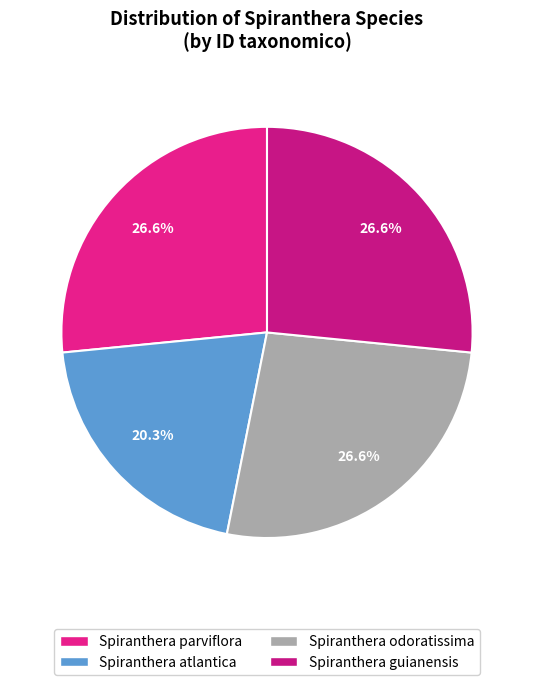

True or false: Spiranthera atlantica accounts for 34% of the total.

False